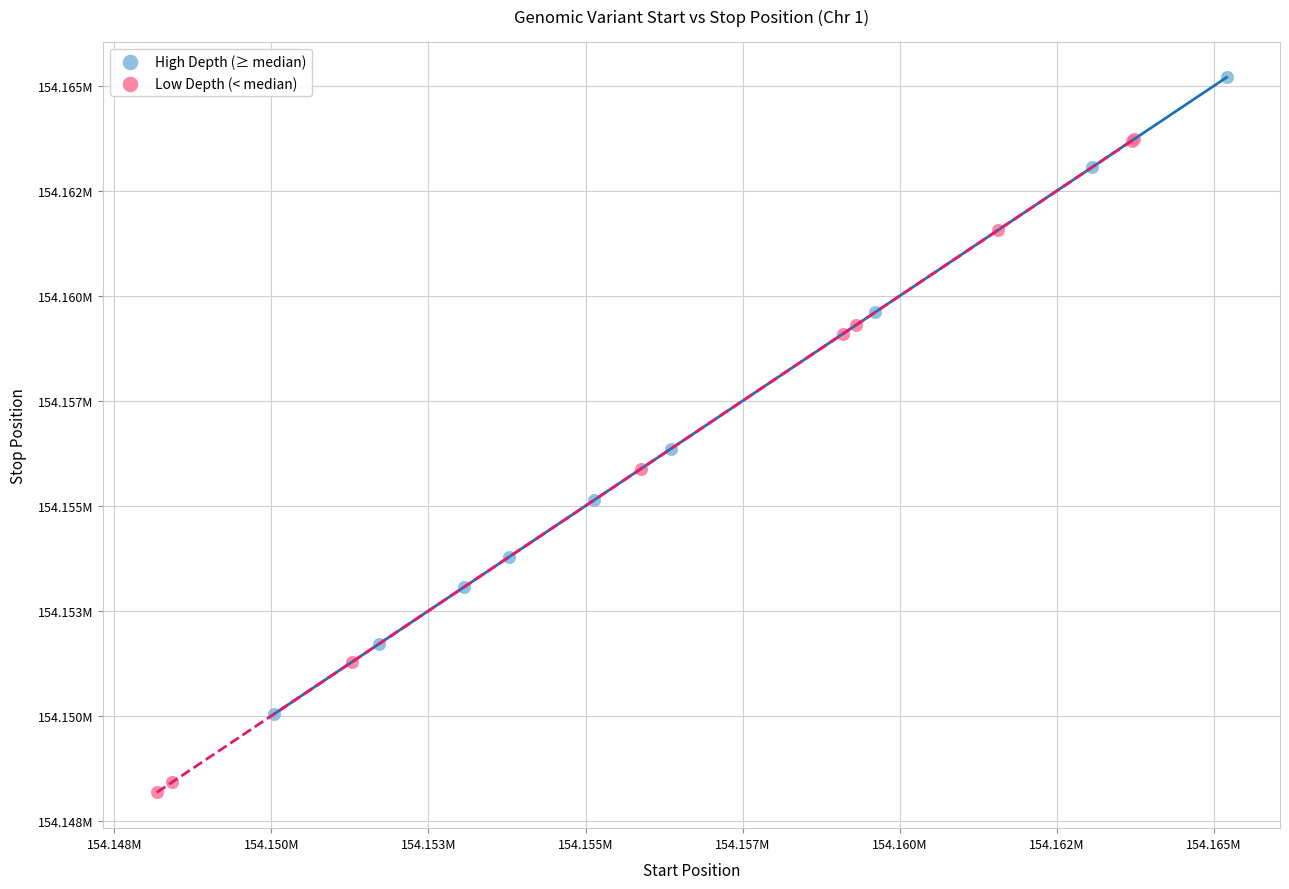

What are all the series names shown in the legend?

High Depth (≥ median), Low Depth (< median)